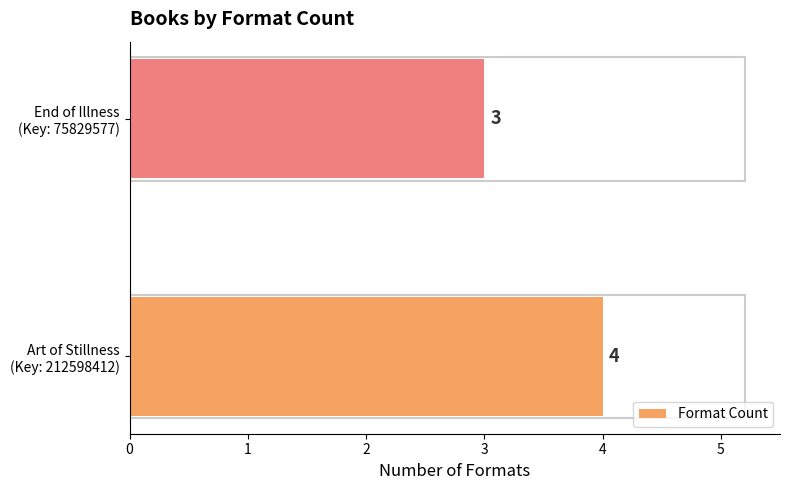

What is the sum of all values?

7